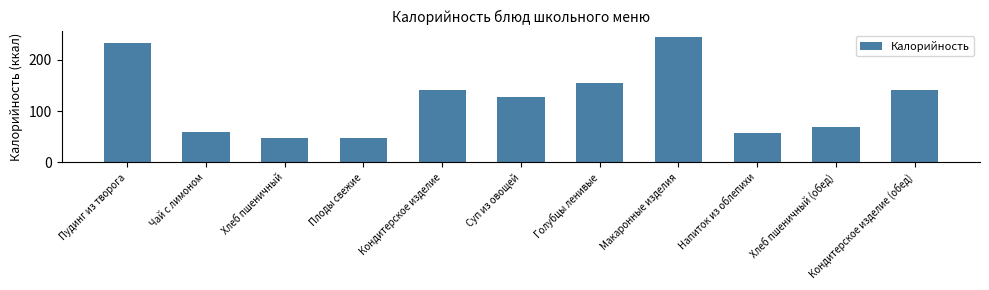

What is the sum of all values?

1322